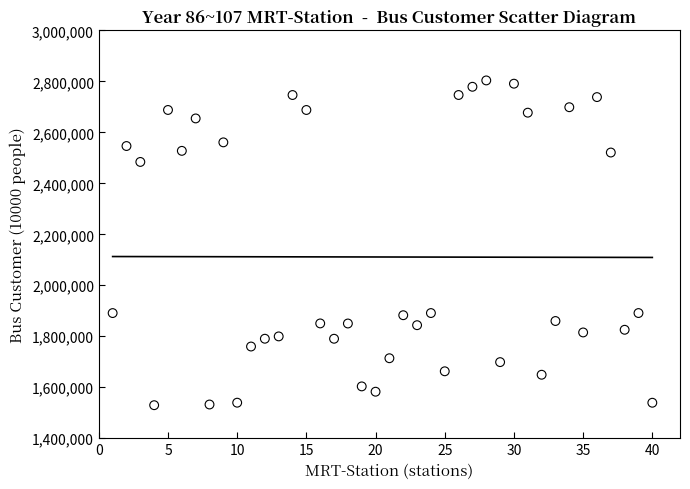

What is the range of Y values (max minus min)?

1274429